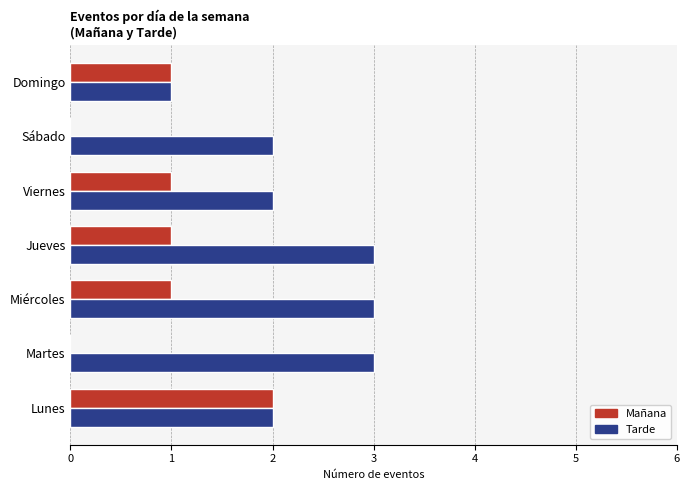

What is the highest value of the Tarde series?

3